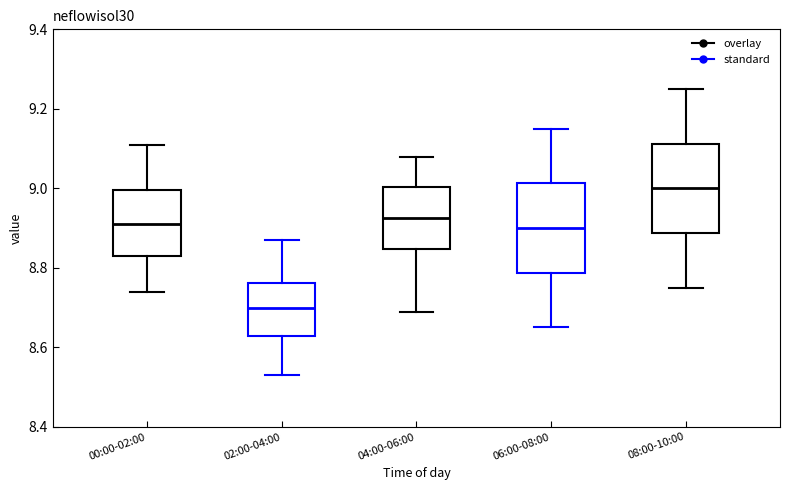

Reading left to right, transcribe this box plot: for each box, give where its median line is, the range the box spans, and where its two whiskers end, as read against the y-axis. The values are not printed on the chart, so give them approximately, as read against the axis.

00:00-02:00: median 8.92, box 8.84 to 9.00, whiskers 8.74 to 9.12
02:00-04:00: median 8.70, box 8.62 to 8.76, whiskers 8.54 to 8.88
04:00-06:00: median 8.92, box 8.84 to 9.00, whiskers 8.70 to 9.08
06:00-08:00: median 8.90, box 8.78 to 9.02, whiskers 8.66 to 9.16
08:00-10:00: median 9.00, box 8.88 to 9.12, whiskers 8.76 to 9.26